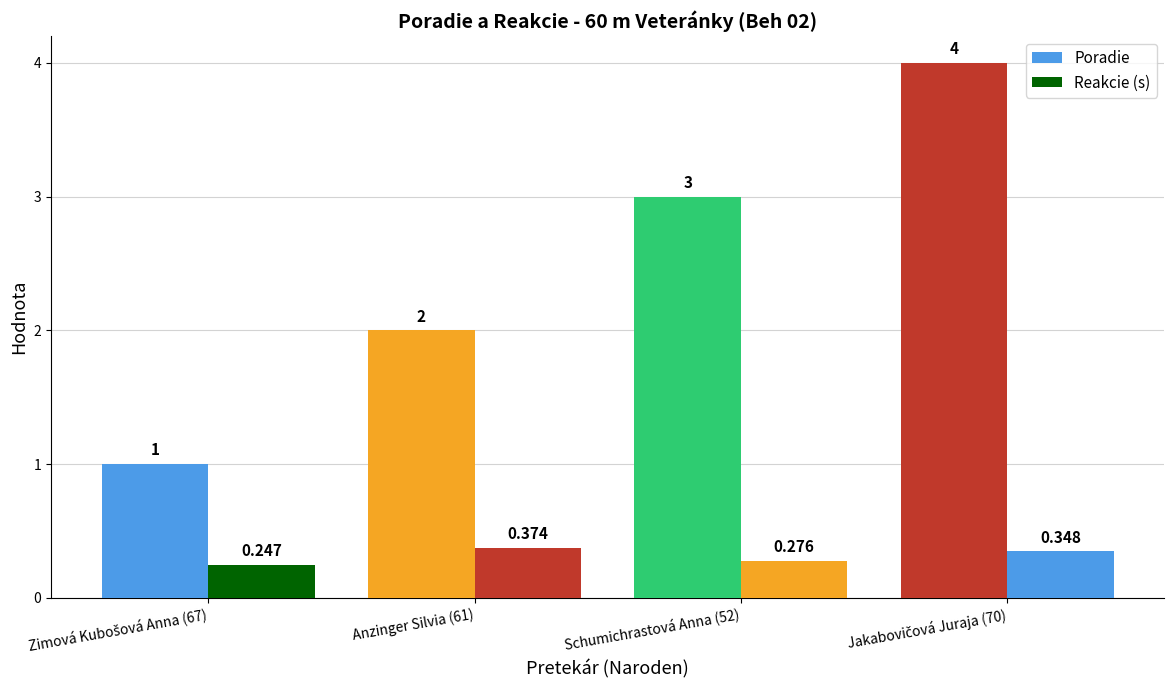

How many series are shown in this chart?

2